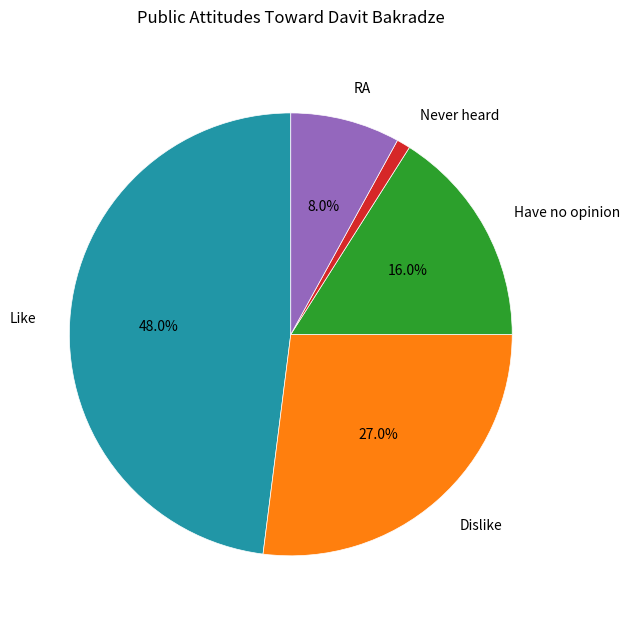

Is there a majority slice in this chart?

No